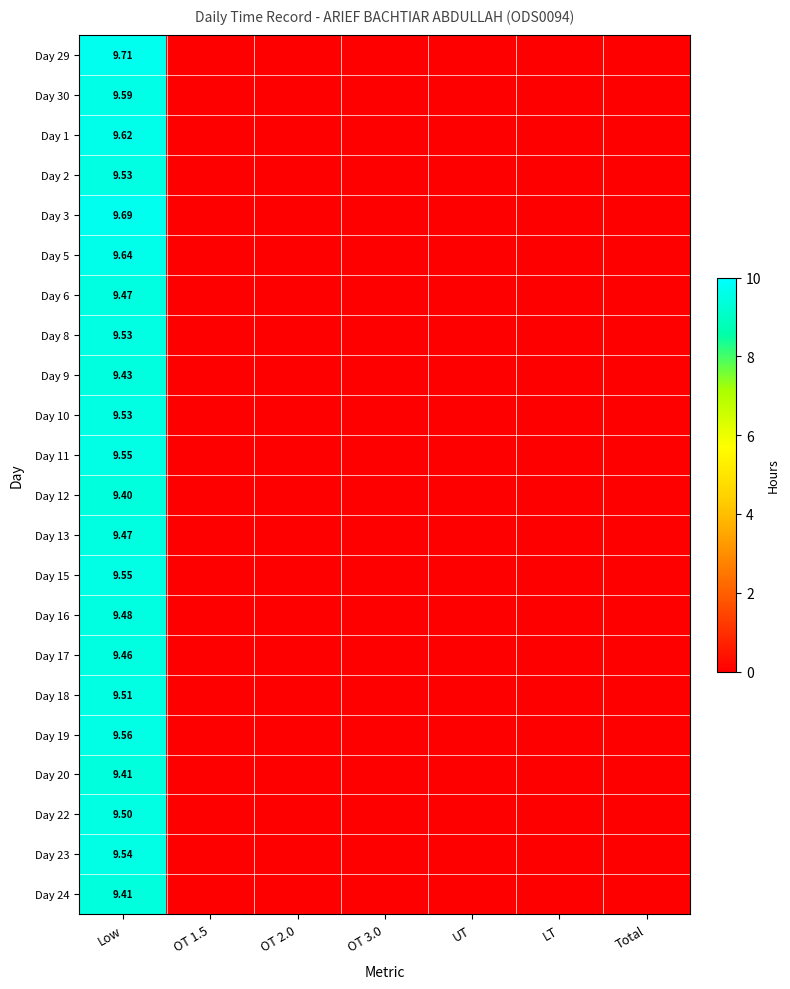

Between Total and OT 2.0, which is larger?

Total